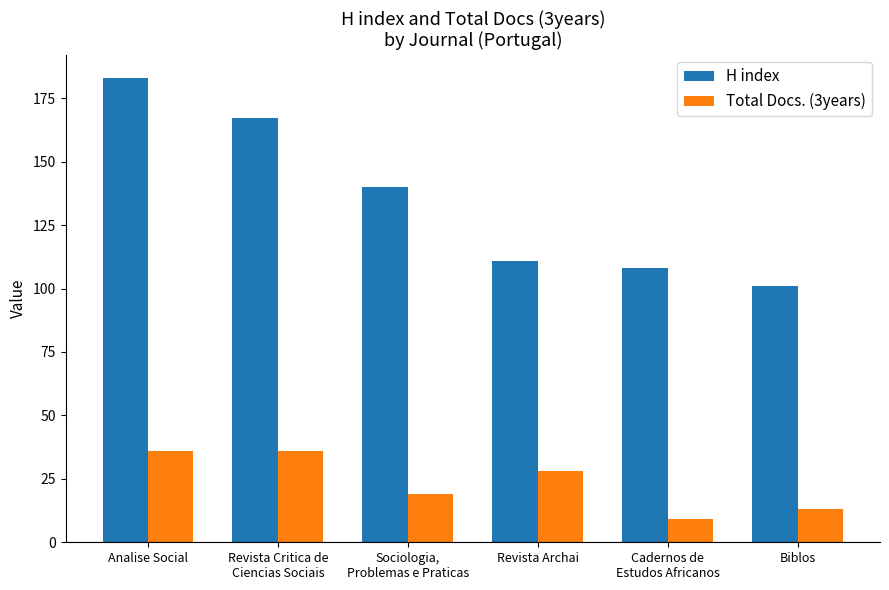

Reading left to right, transcribe all the data shown in this chart.

H index: 183	167	140	111	108	101
Total Docs. (3years): 36	36	19	28	9	13